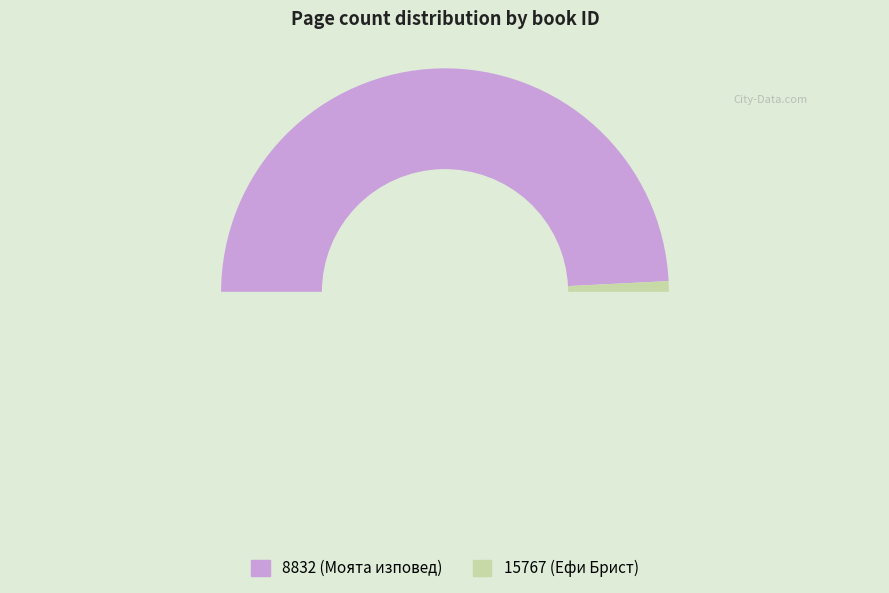

Count the number of slices in the pie.

2